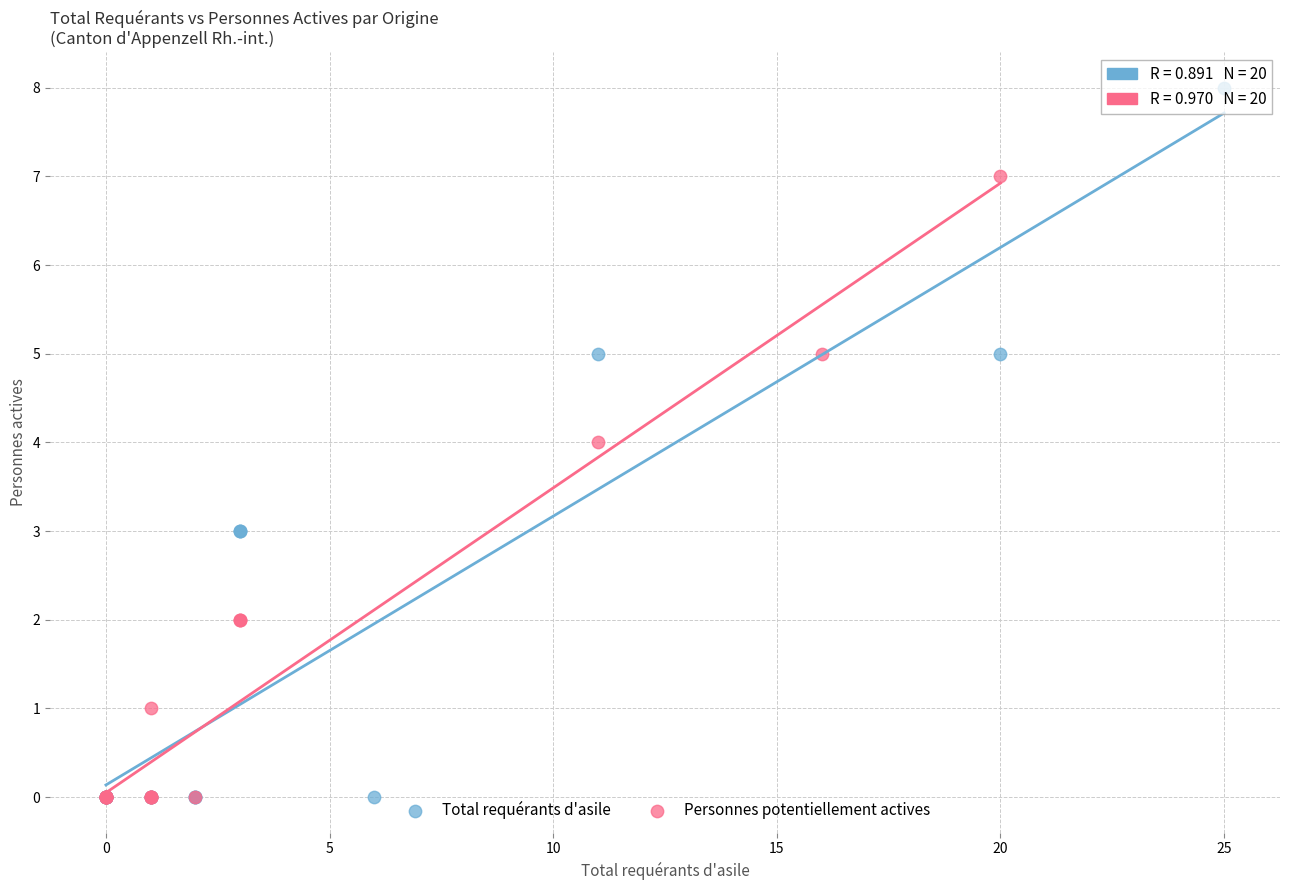

What are all the series names shown in the legend?

Total requérants d'asile, Personnes potentiellement actives